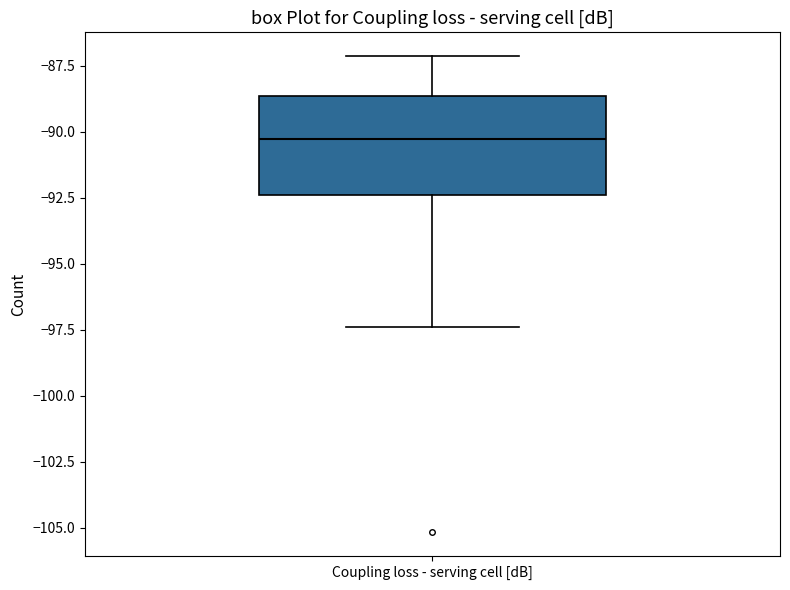

Transcribe this box plot: give where the median line is, the range the box spans, and where the two whiskers end, as read against the y-axis. The values are not printed on the chart, so give them approximately, as read against the axis.

median -90.5, box -92.5 to -88.5, whiskers -97.5 to -87.0